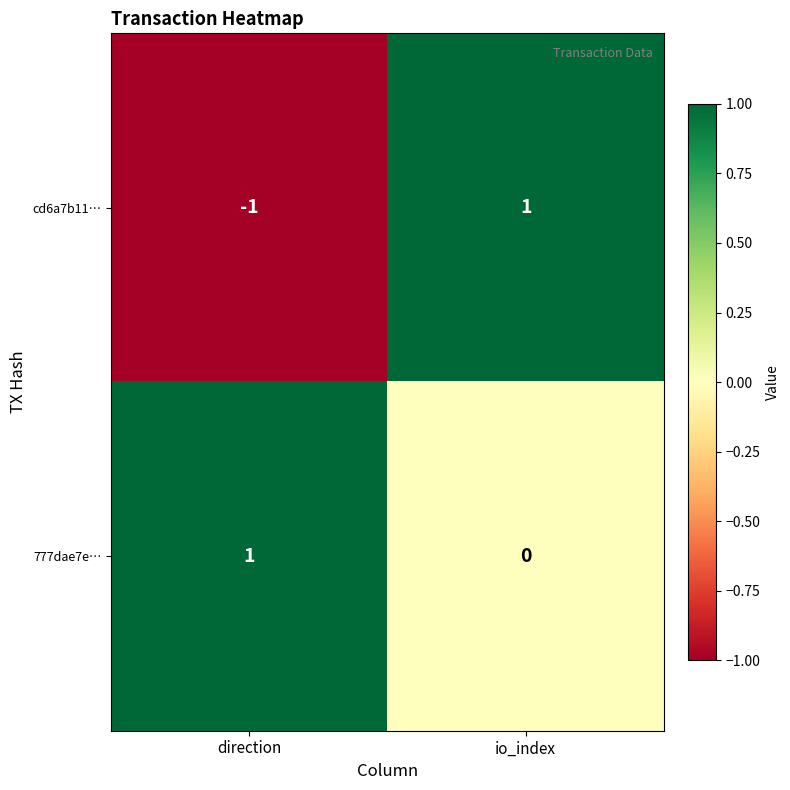

What is the spread (max minus min) of values at io_index?

1